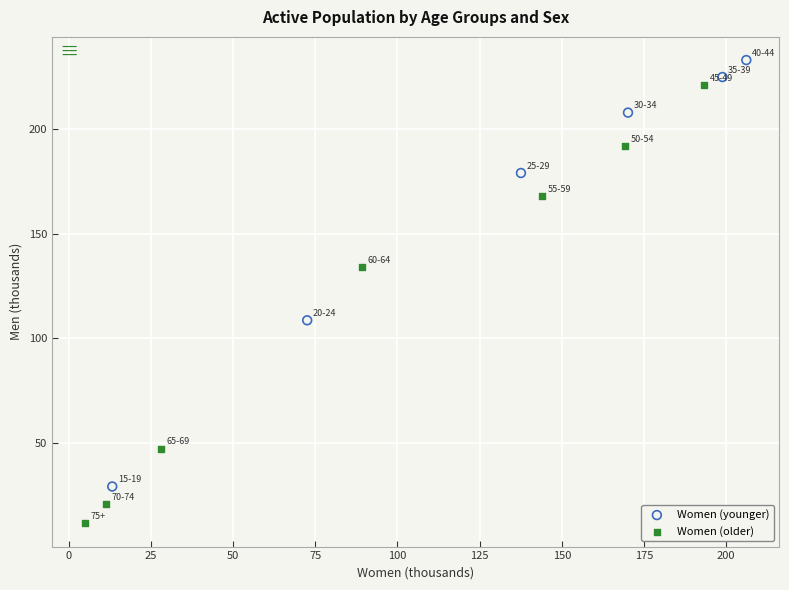

Which series contains the lowest Y value?

Women (older)